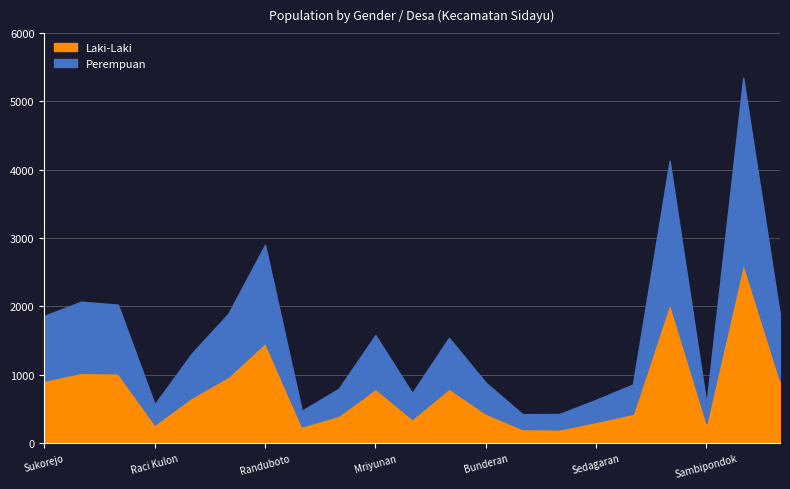

True or false: Laki-Laki has a value of 565 at Bunderan.

False